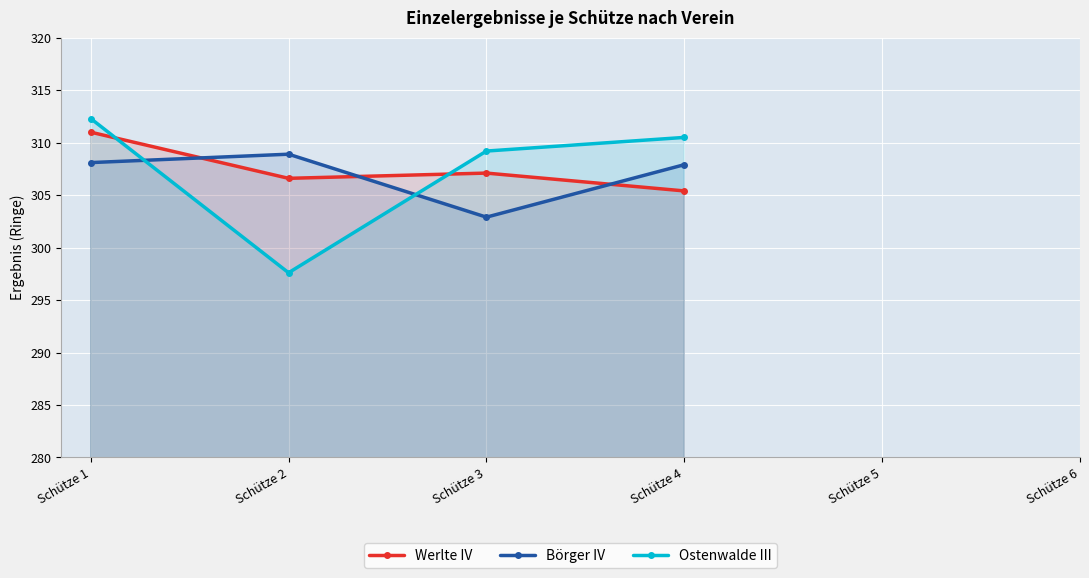

How many intersections are there between Werlte IV and Ostenwalde III?

2